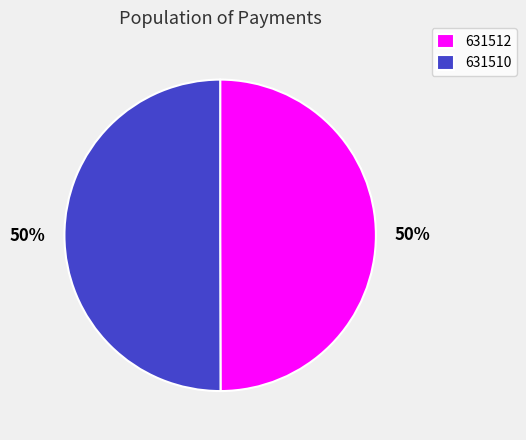

Count the number of slices in the pie.

2